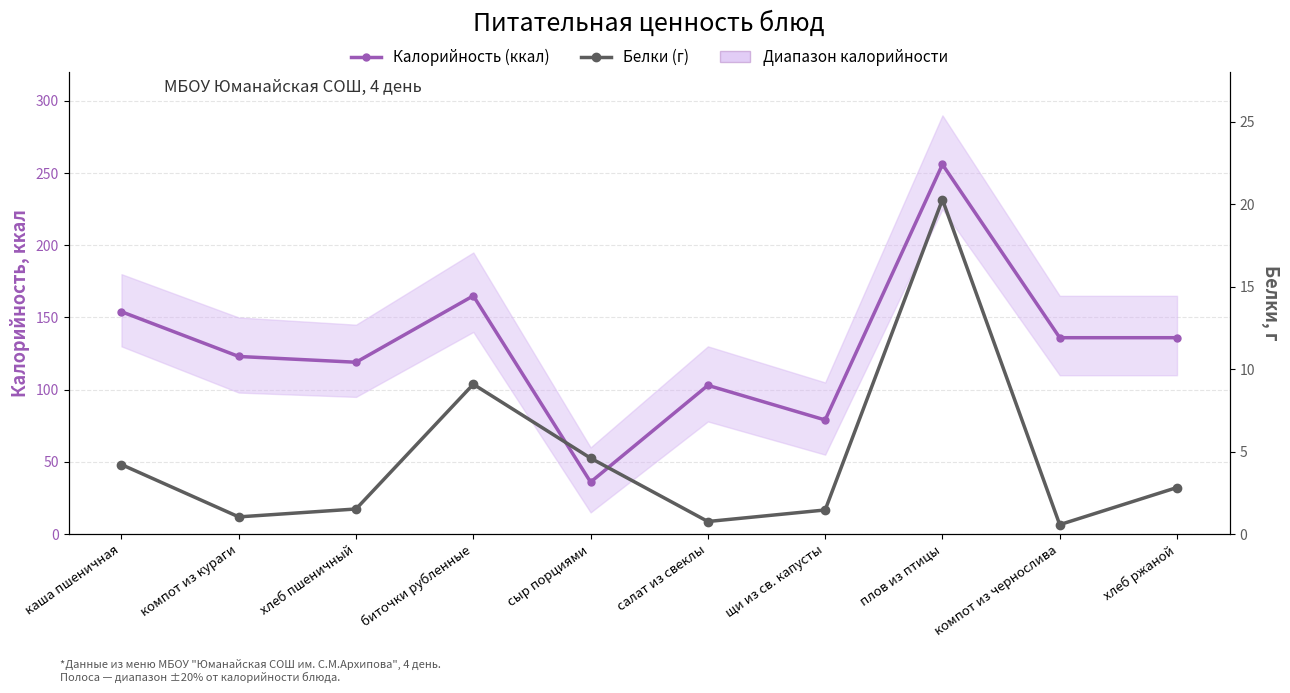

Which category has the lowest value in the Белки (г) series?

компот из чернослива